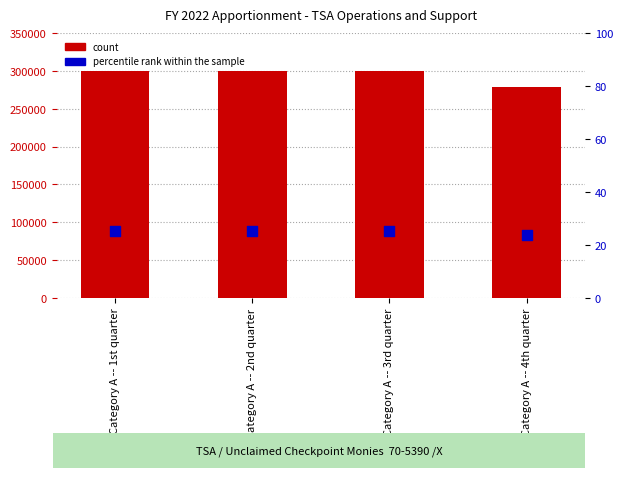

Which series has the largest total across all categories?

count